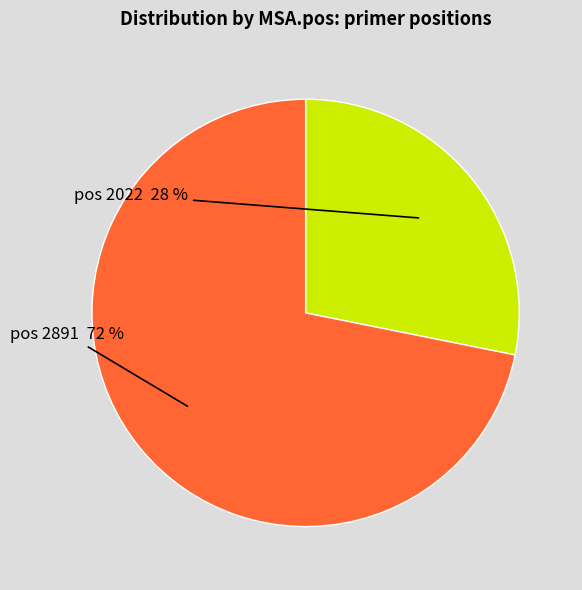

Is there any slice that represents more than half of the pie?

Yes